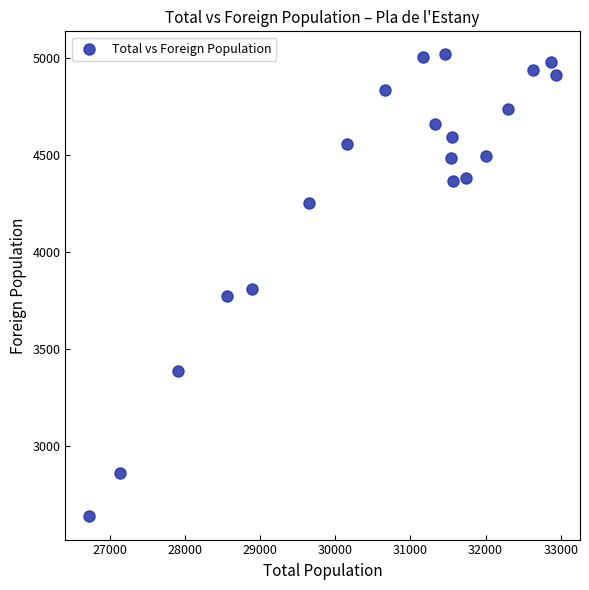

What is the range of X values (max minus min)?

6221